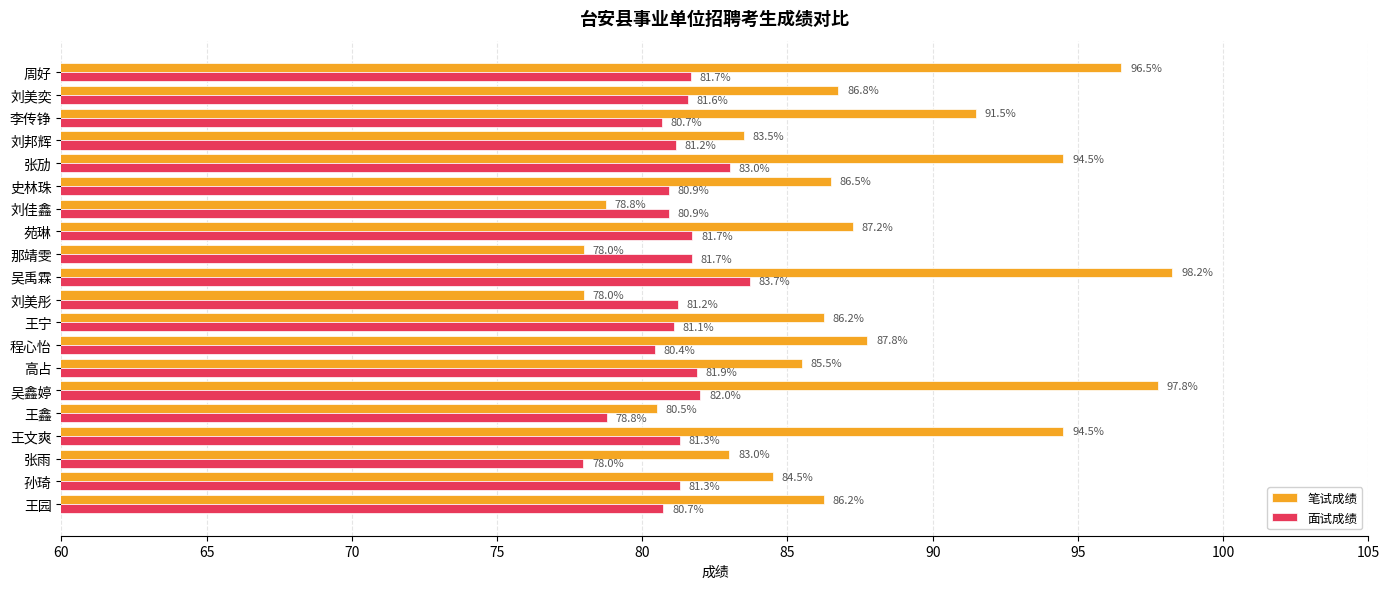

Rank the series by their maximum value, from lowest to highest.

面试成绩, 笔试成绩